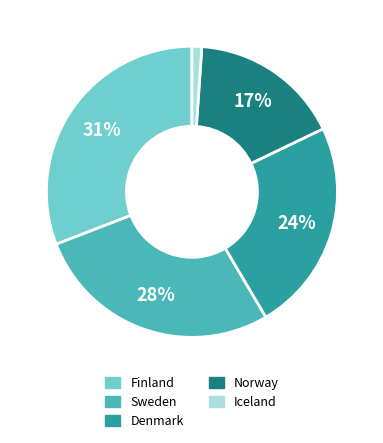

Is it true that Denmark is 29% of the pie?

False